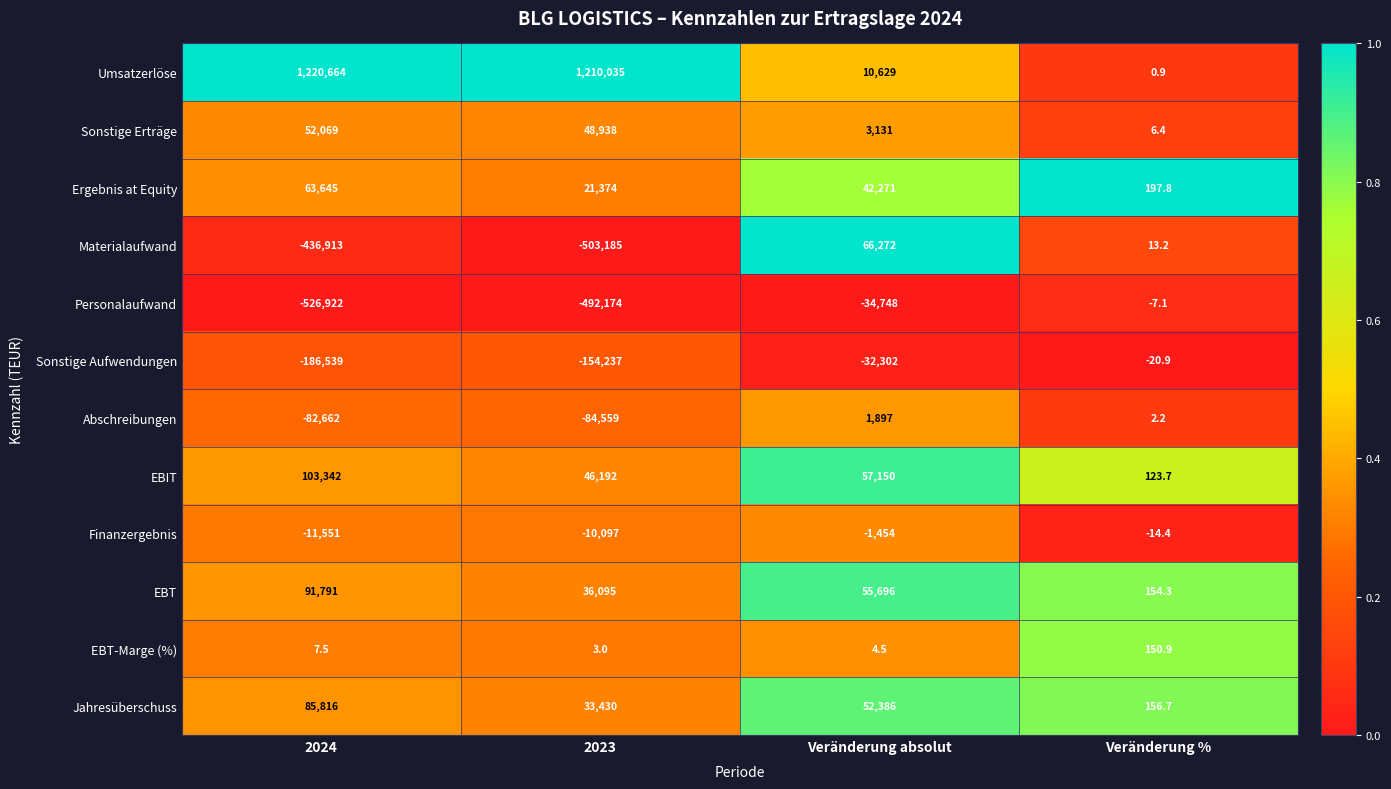

Which series has the largest total across all categories?

Umsatzerlöse